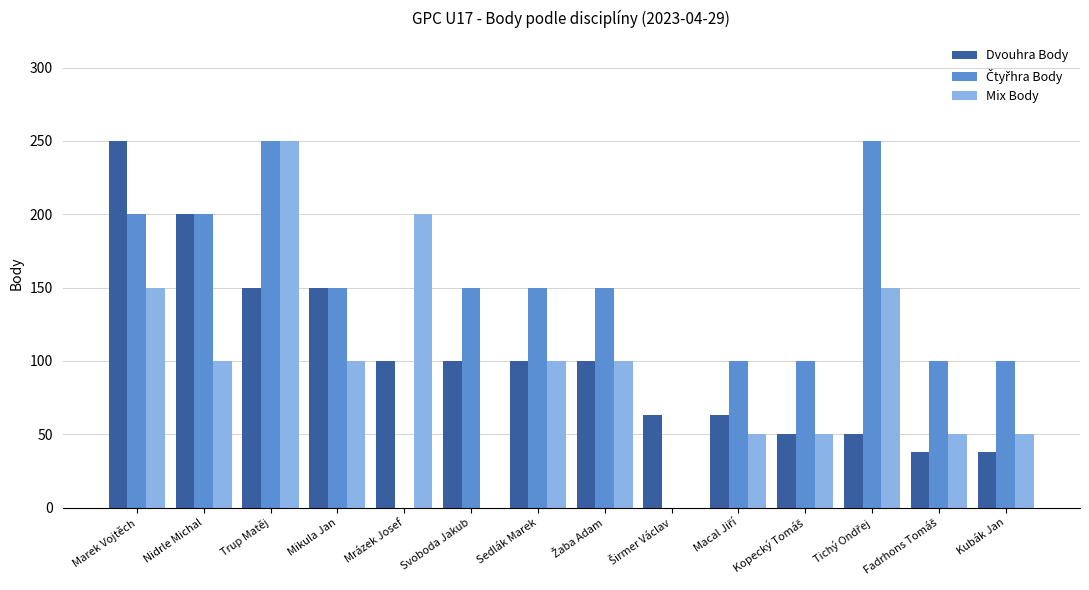

What is the total value across all series at Nidrle Michal?

500